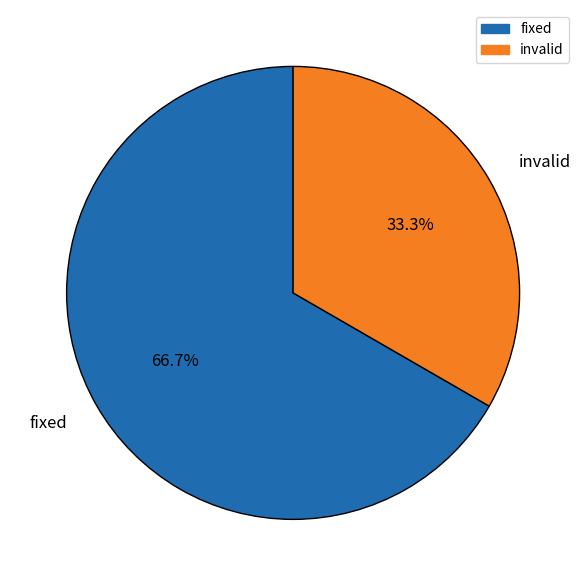

To the nearest percent, what is the difference between the largest and smallest slice percentages?

33%